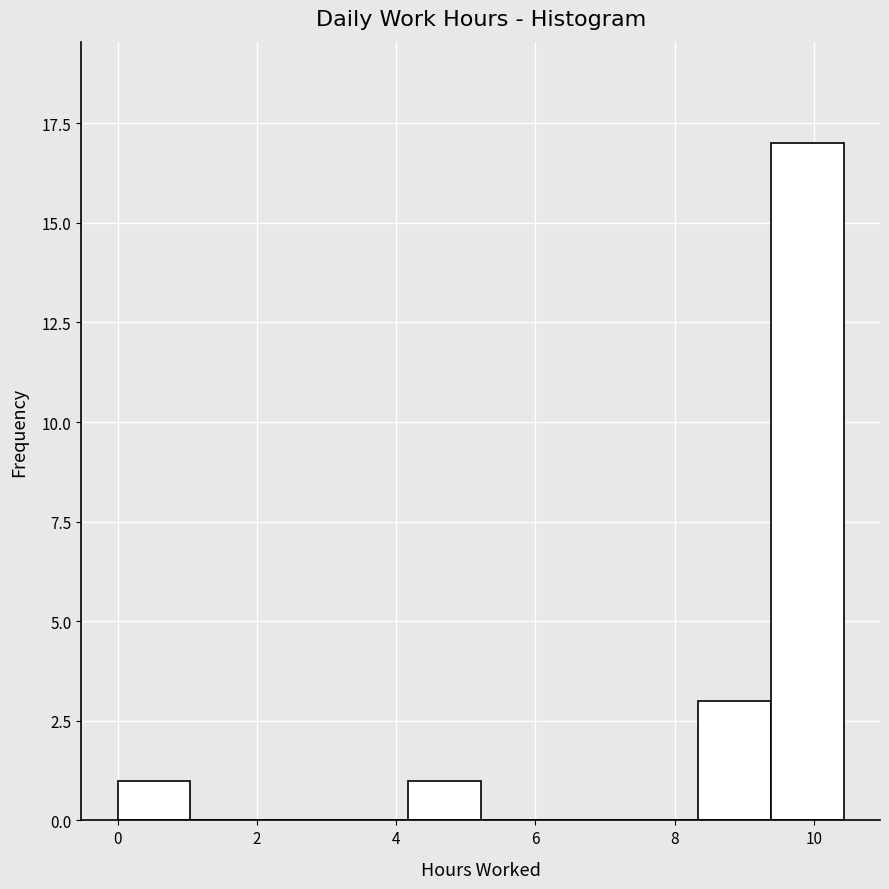

Which range on the x-axis has the tallest bar?

9.4 to 10.4